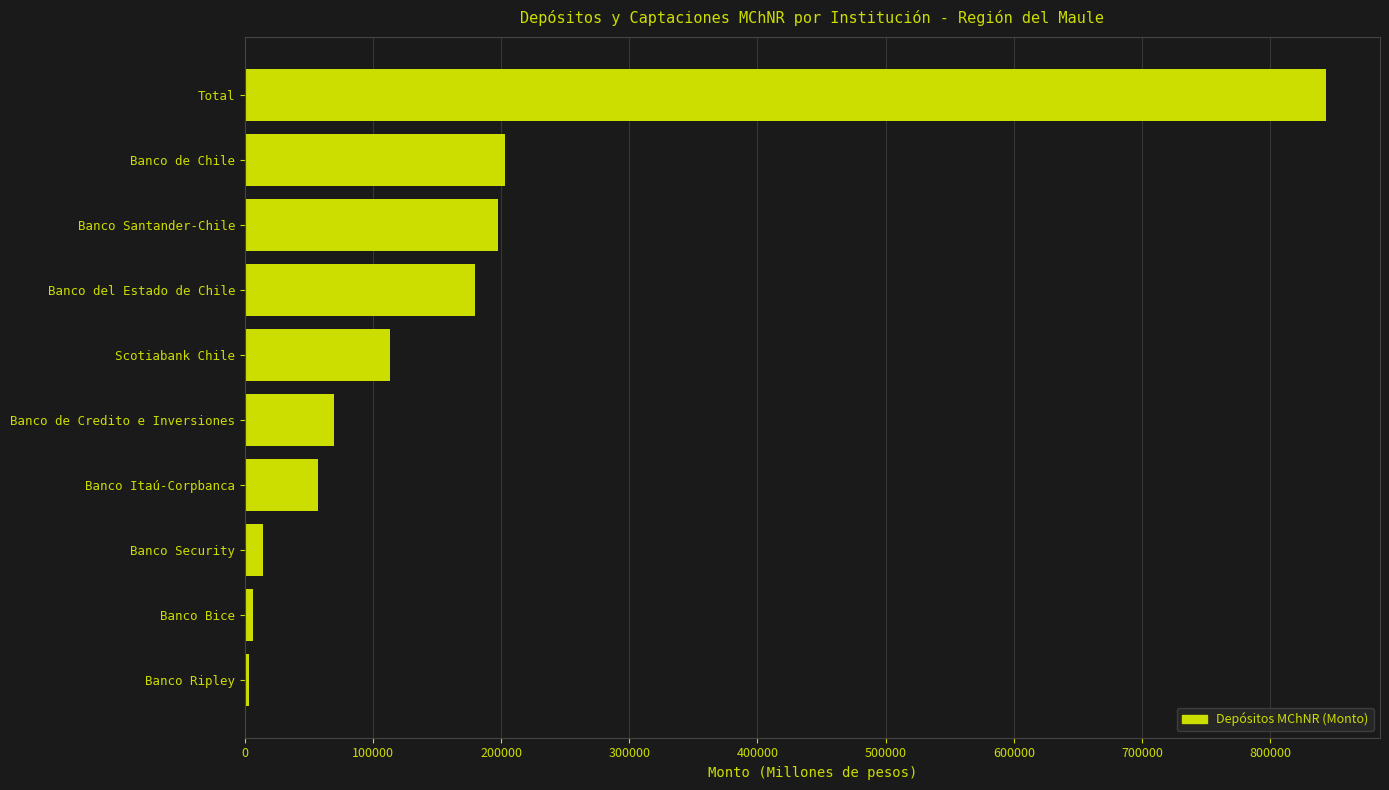

What is the change in value from Banco de Chile to Banco Itaú-Corpbanca?

-145948.6